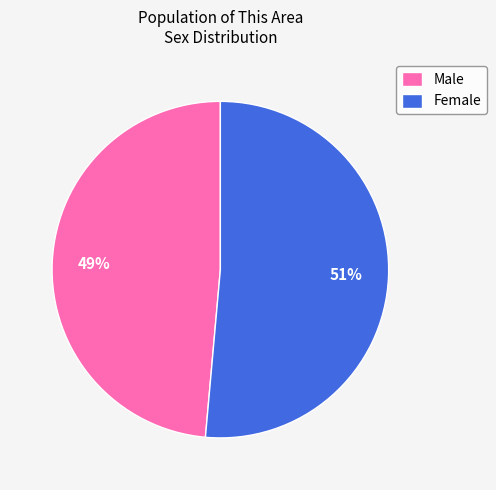

Which has a higher value, Female or Male?

Female